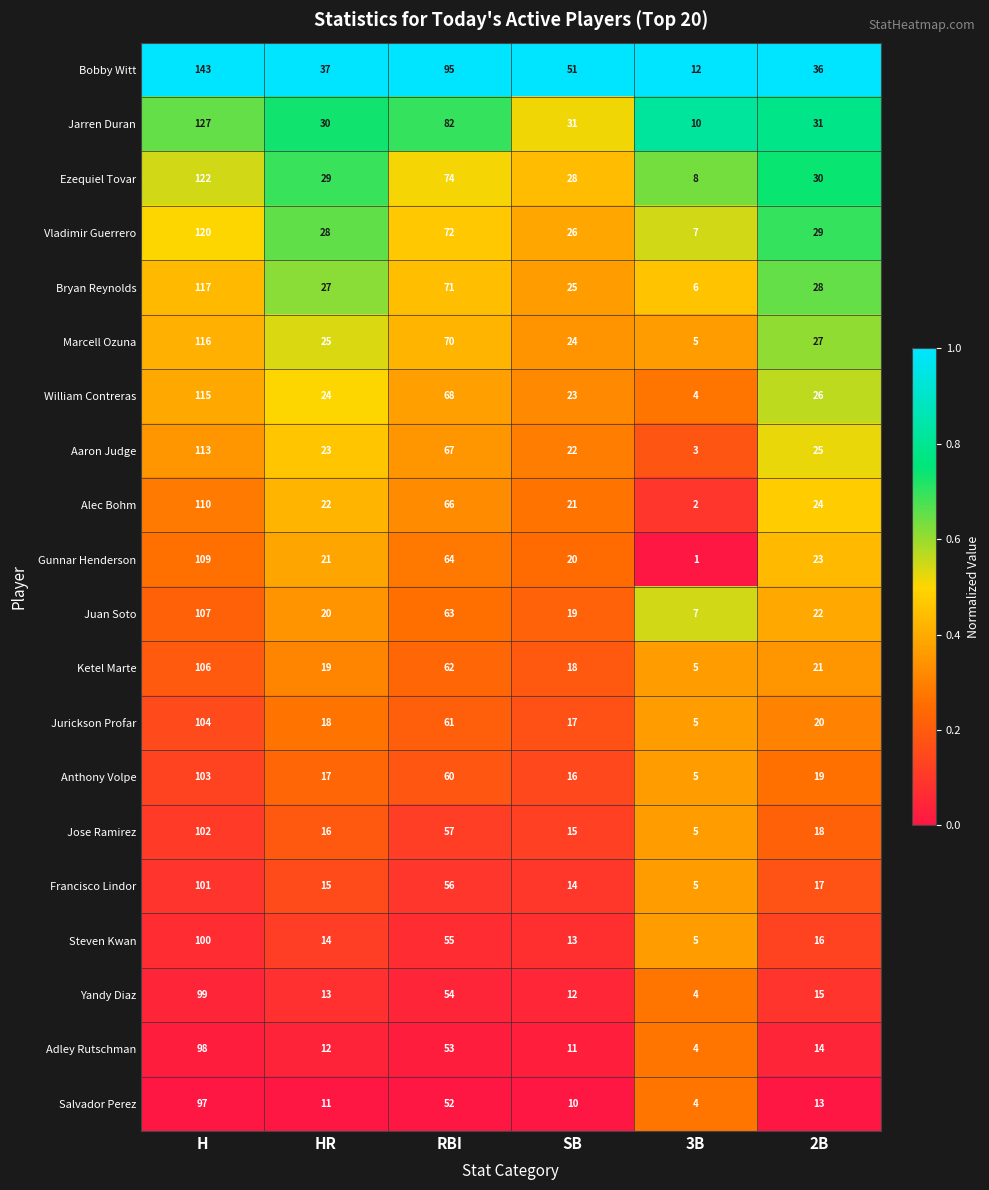

At how many categories does at least one series exceed 25?

5